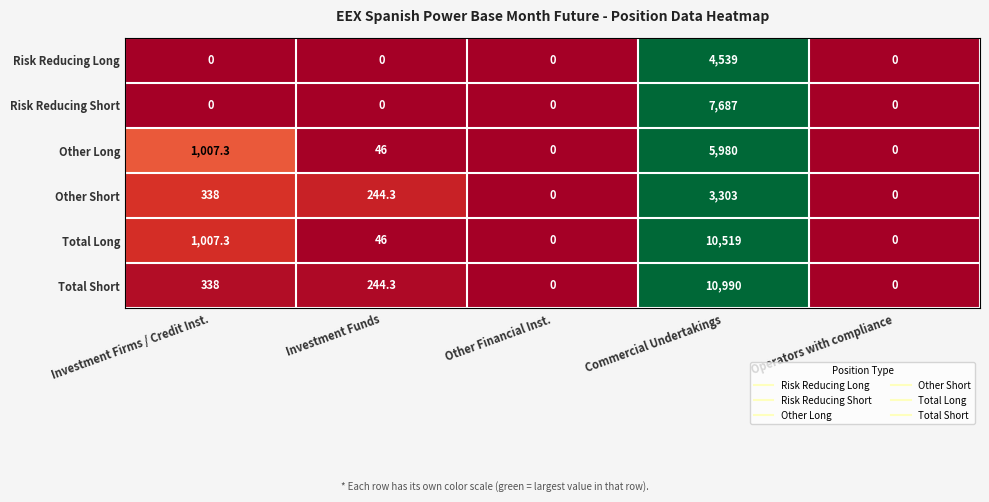

Which label corresponds to the largest value in the chart?

Commercial Undertakings